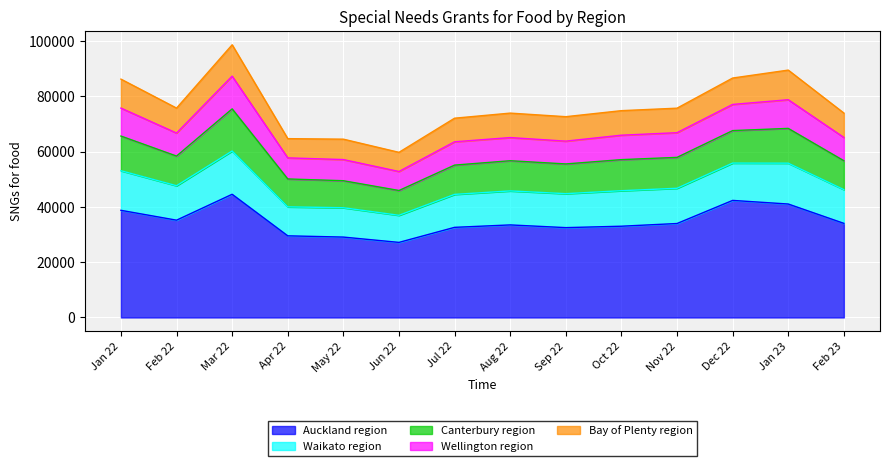

What is the label of the 9th point from the right?

Jun 22